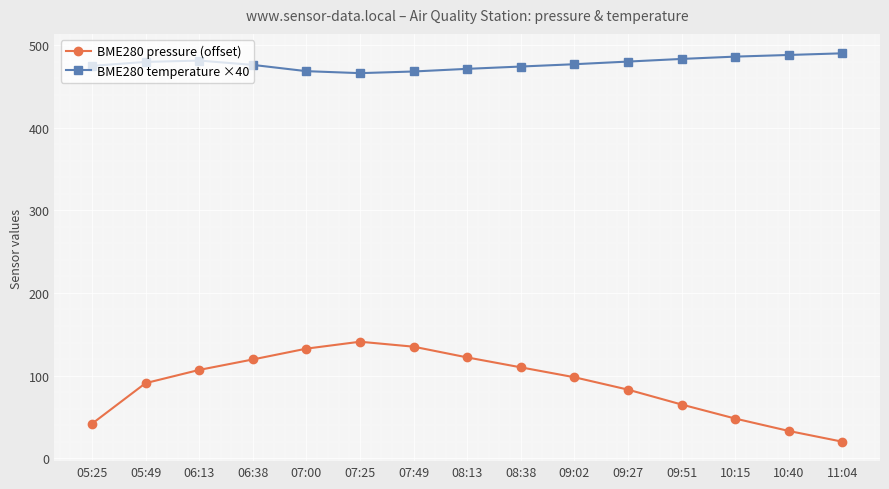

What is the difference between the second highest and second lowest values in the BME280 temperature ×40 series?

20.0